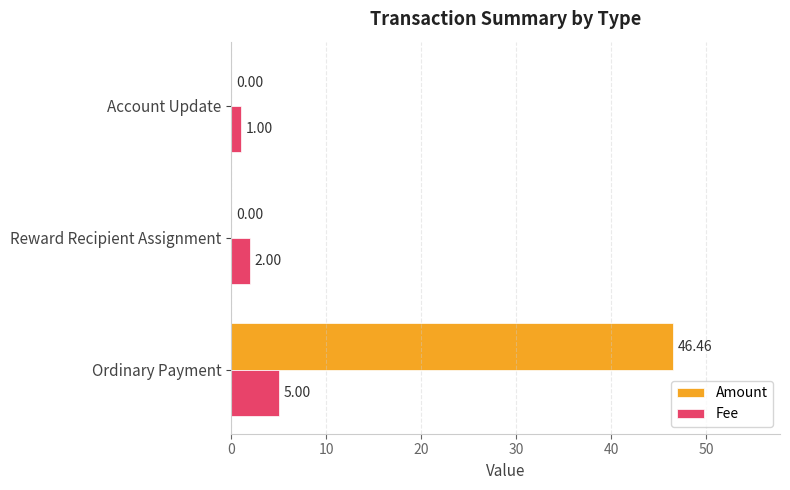

Between Reward Recipient Assignment and Account Update, which series saw the biggest shift?

Fee